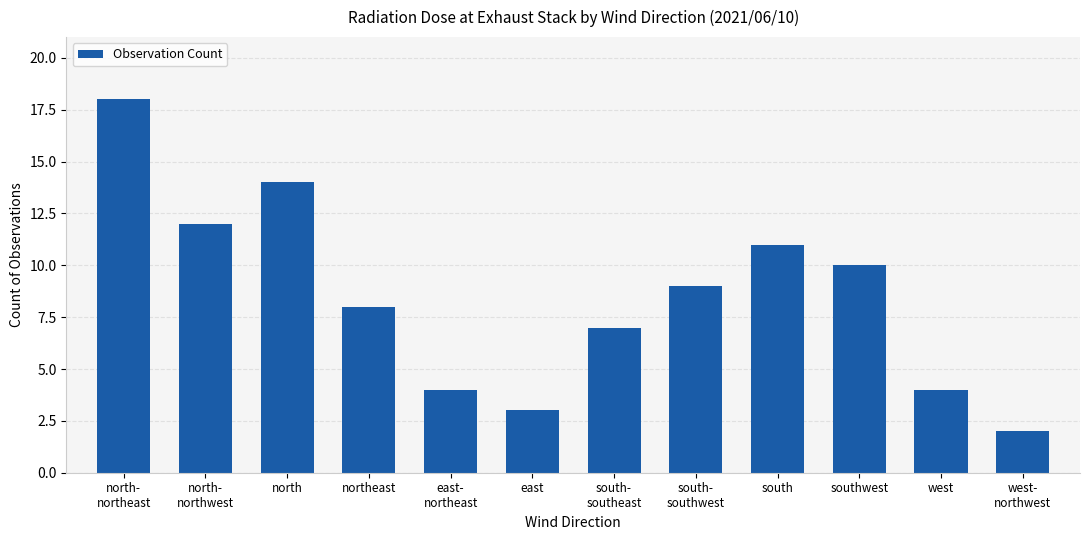

Reading left to right, transcribe all the data shown in this chart.

north-
northeast=18	north-
northwest=12	north=14	northeast=8	east-
northeast=4	east=3	south-
southeast=7	south-
southwest=9	south=11	southwest=10	west=4	west-
northwest=2